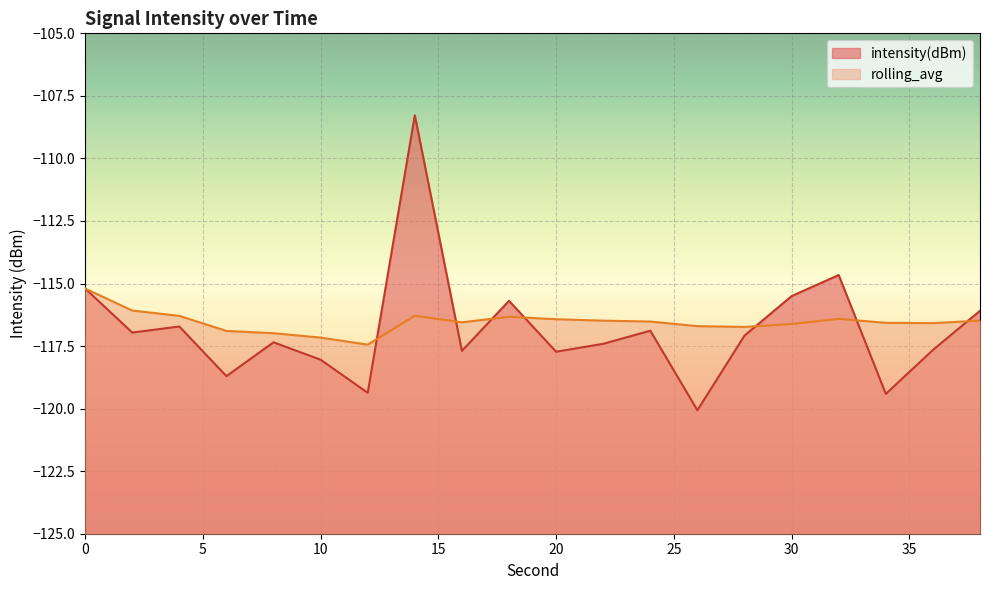

Where is the first local maximum for rolling_avg?

14